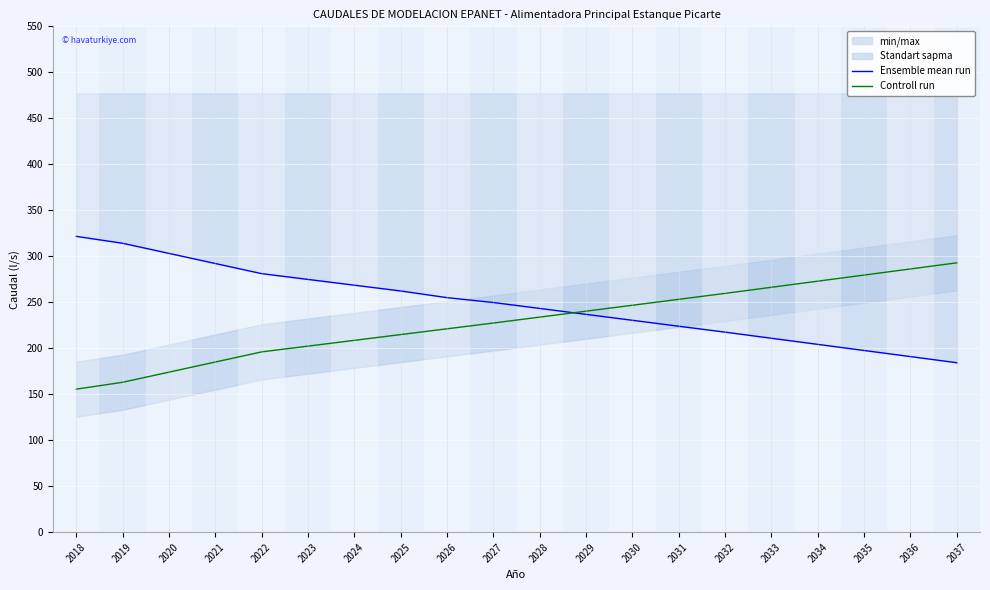

After their last crossing, which series has the higher values: Ensemble mean run or Controll run?

Controll run